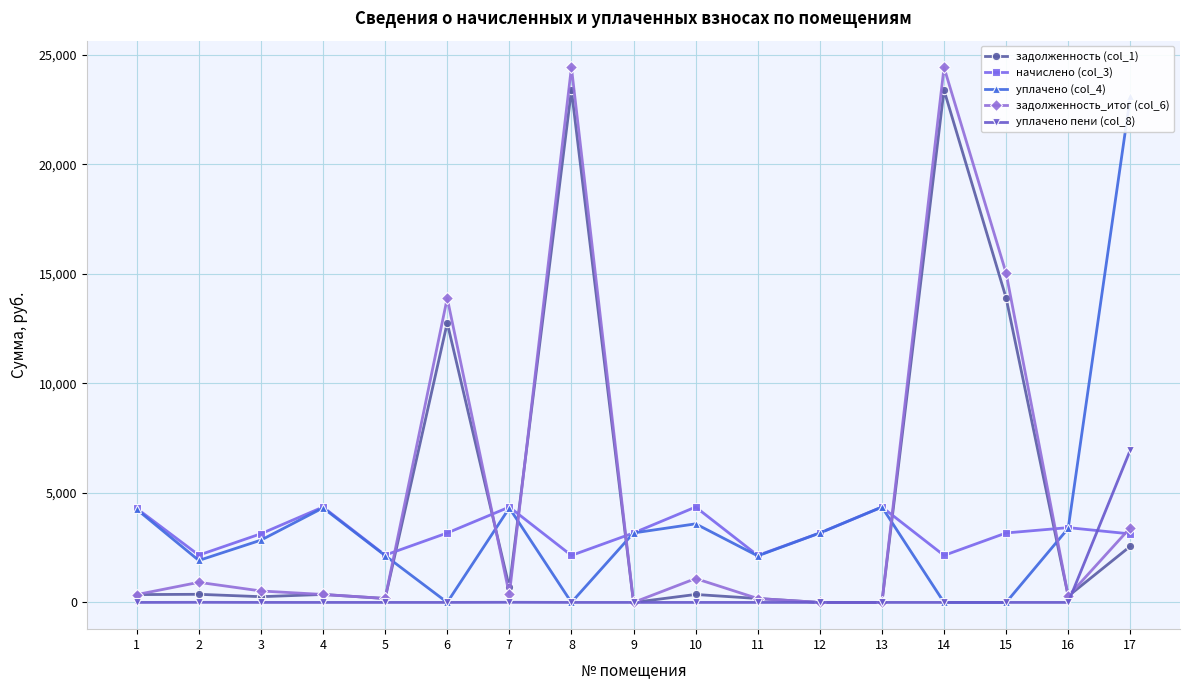

The value of задолженность (col_1) at 16 is 284.6. True or false?

True